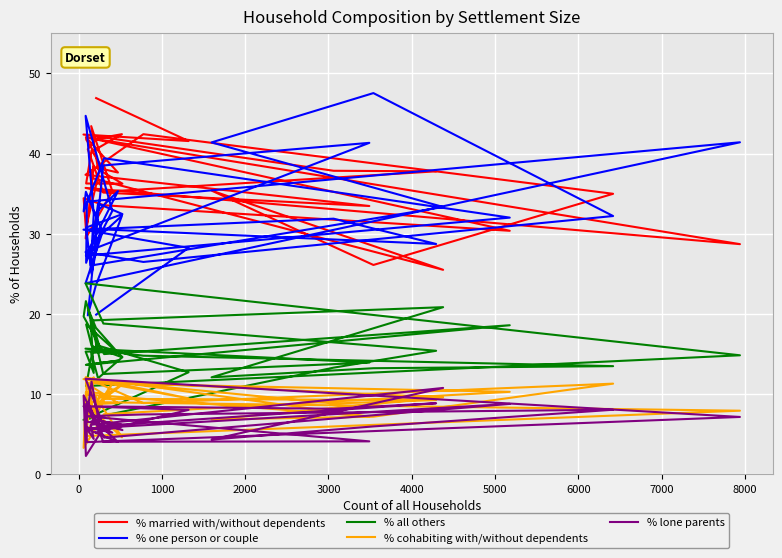

True or false: % married with/without dependents and % cohabiting with/without dependents intersect in this chart.

False